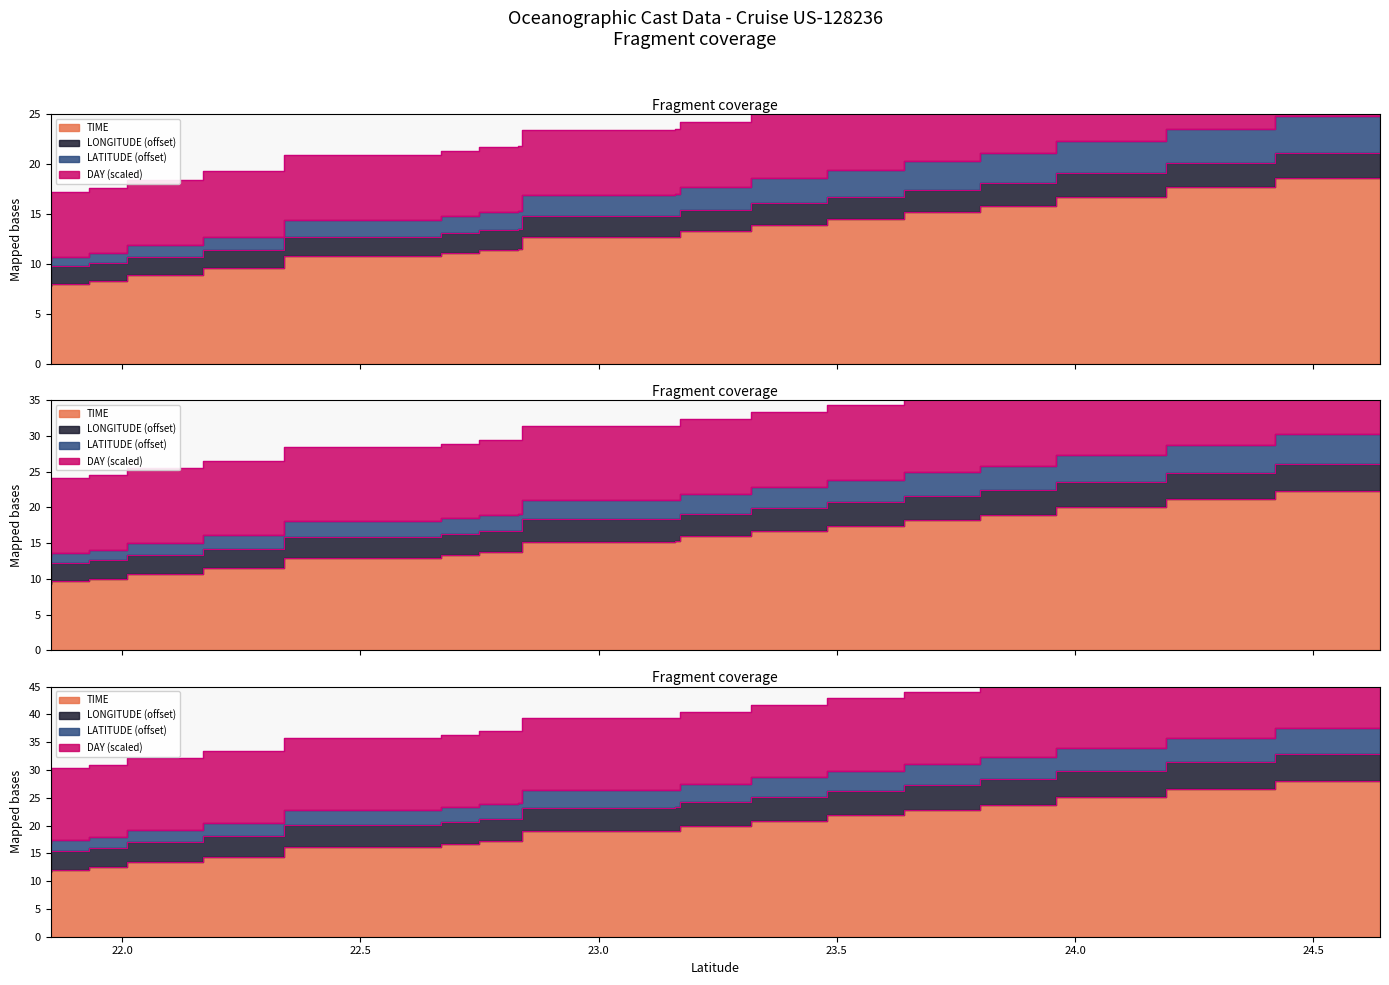

The value of LATITUDE at 23.8 is 12.9. True or false?

False